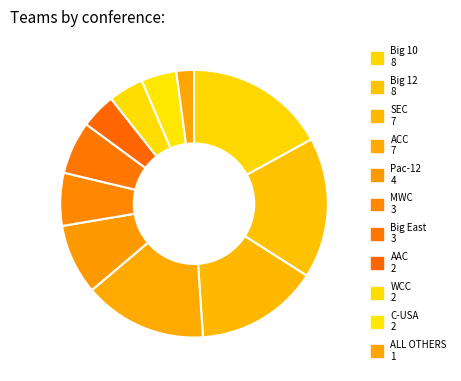

True or false: Big East accounts for 20% of the total.

False